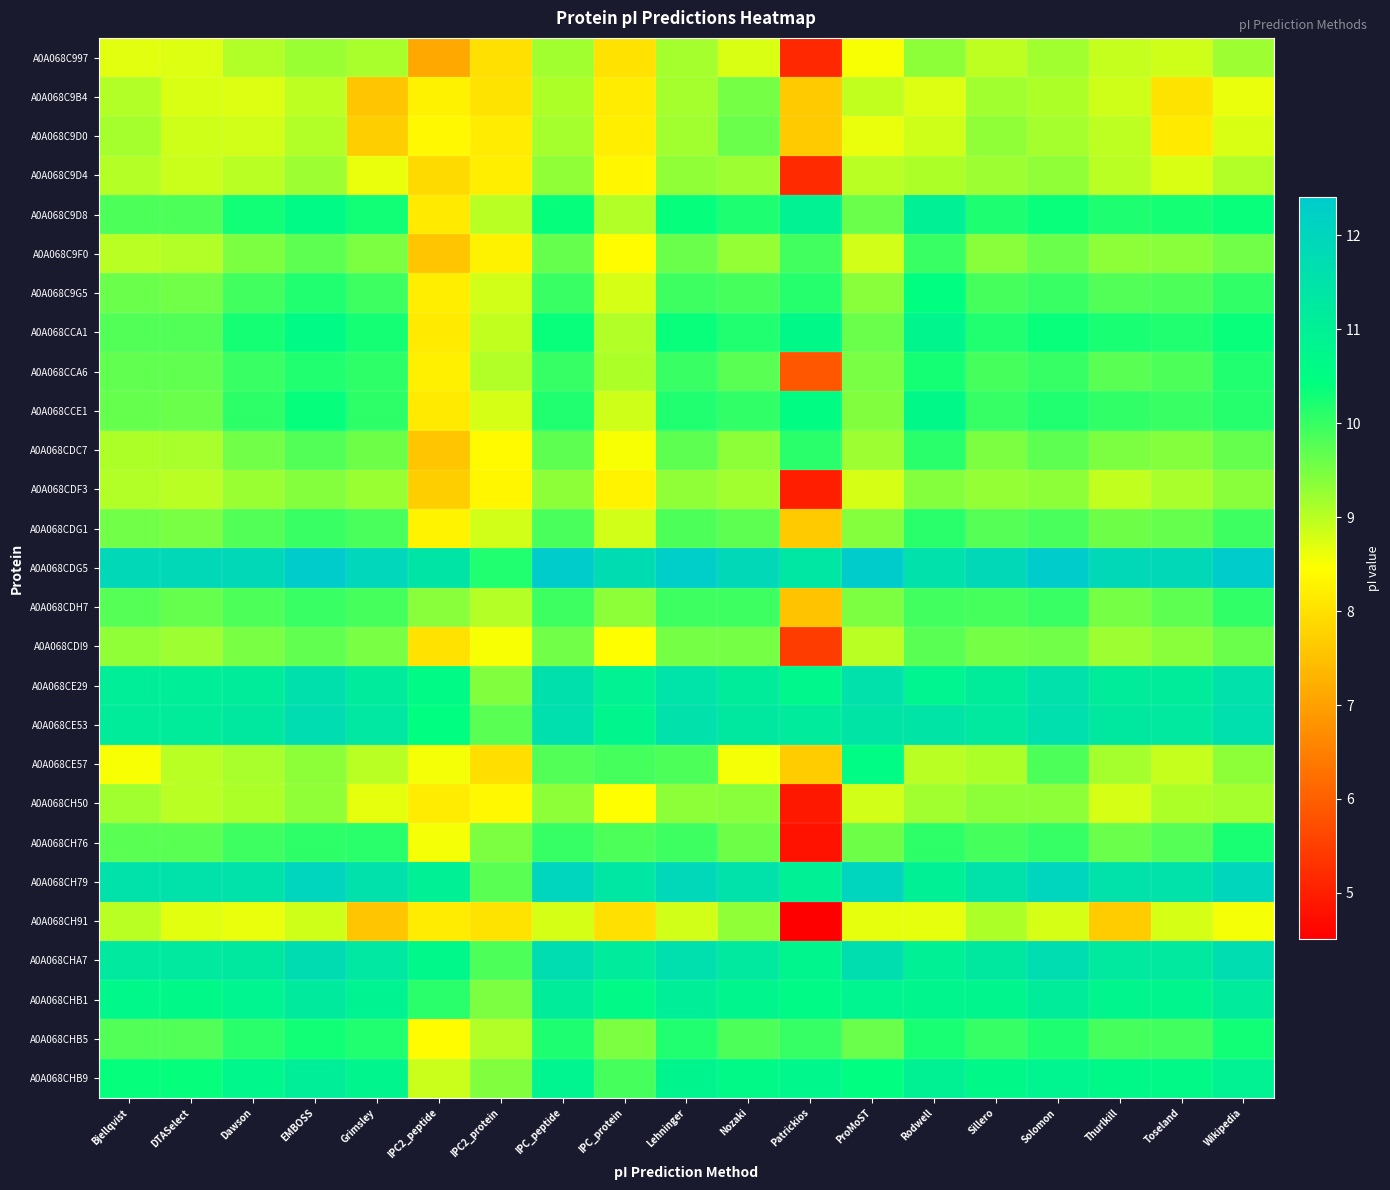

At how many categories does at least one series exceed 9?

19